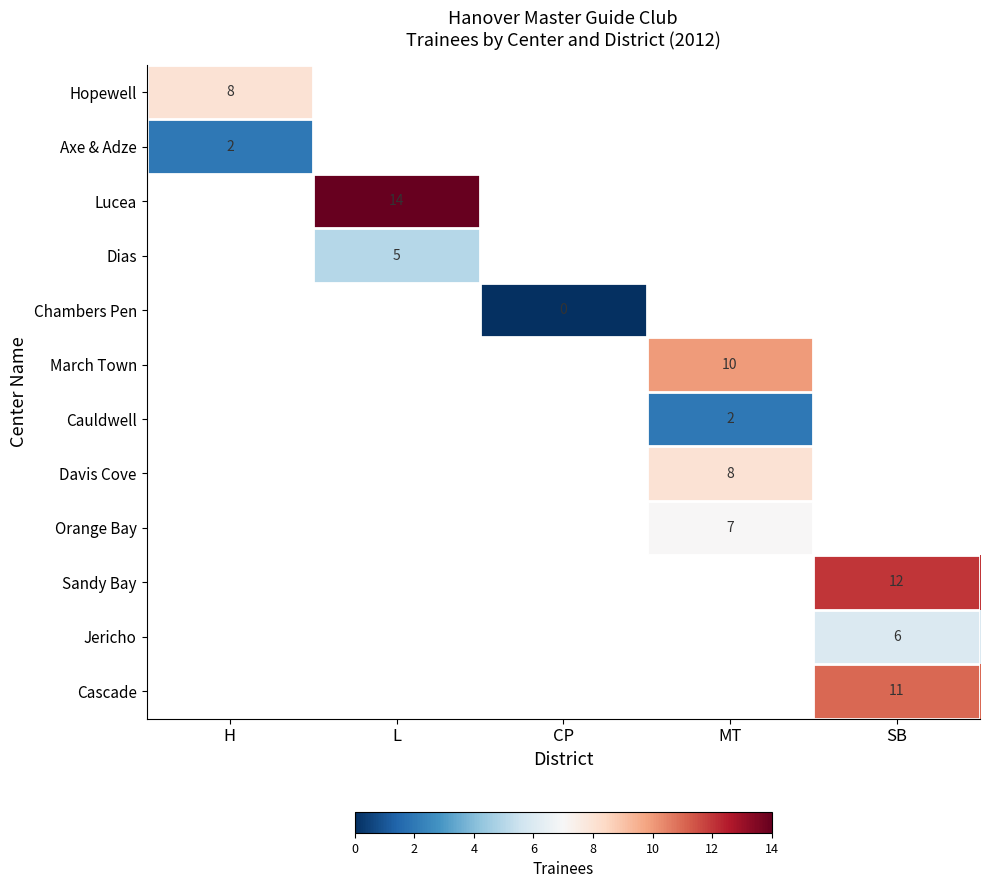

What is the spread (max minus min) of values at H?

6.0